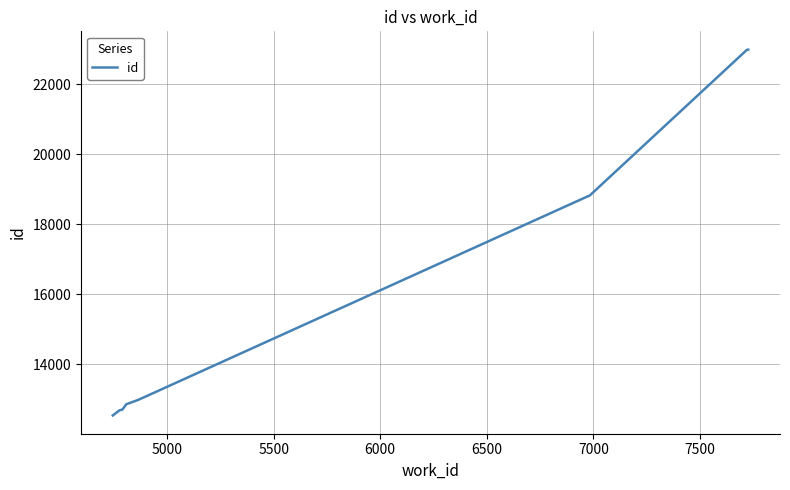

Does the chart display data point markers on the line(s)?

No